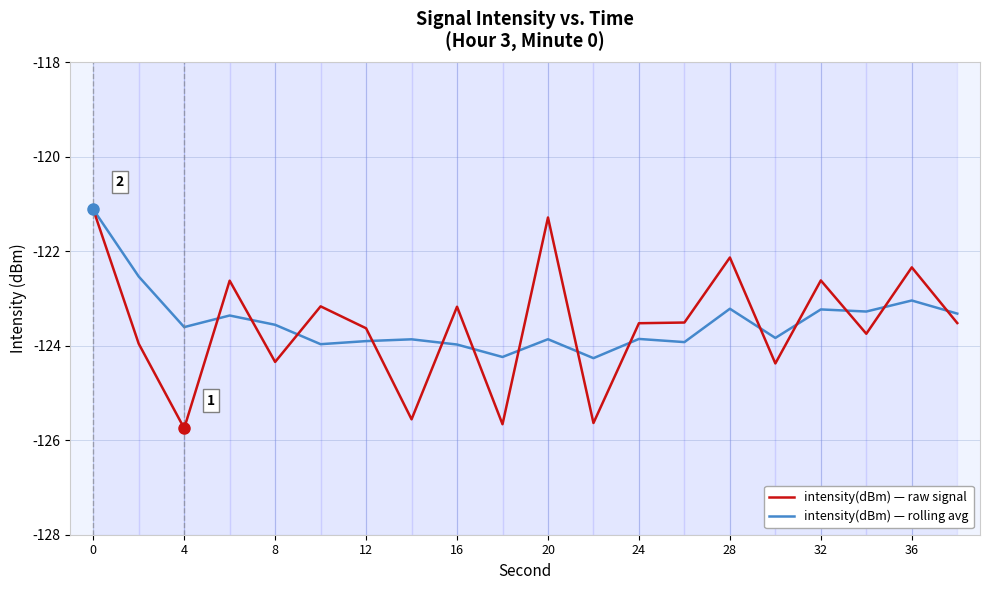

True or false: intensity(dBm) — raw signal has more than 1 points higher than both neighbors.

True